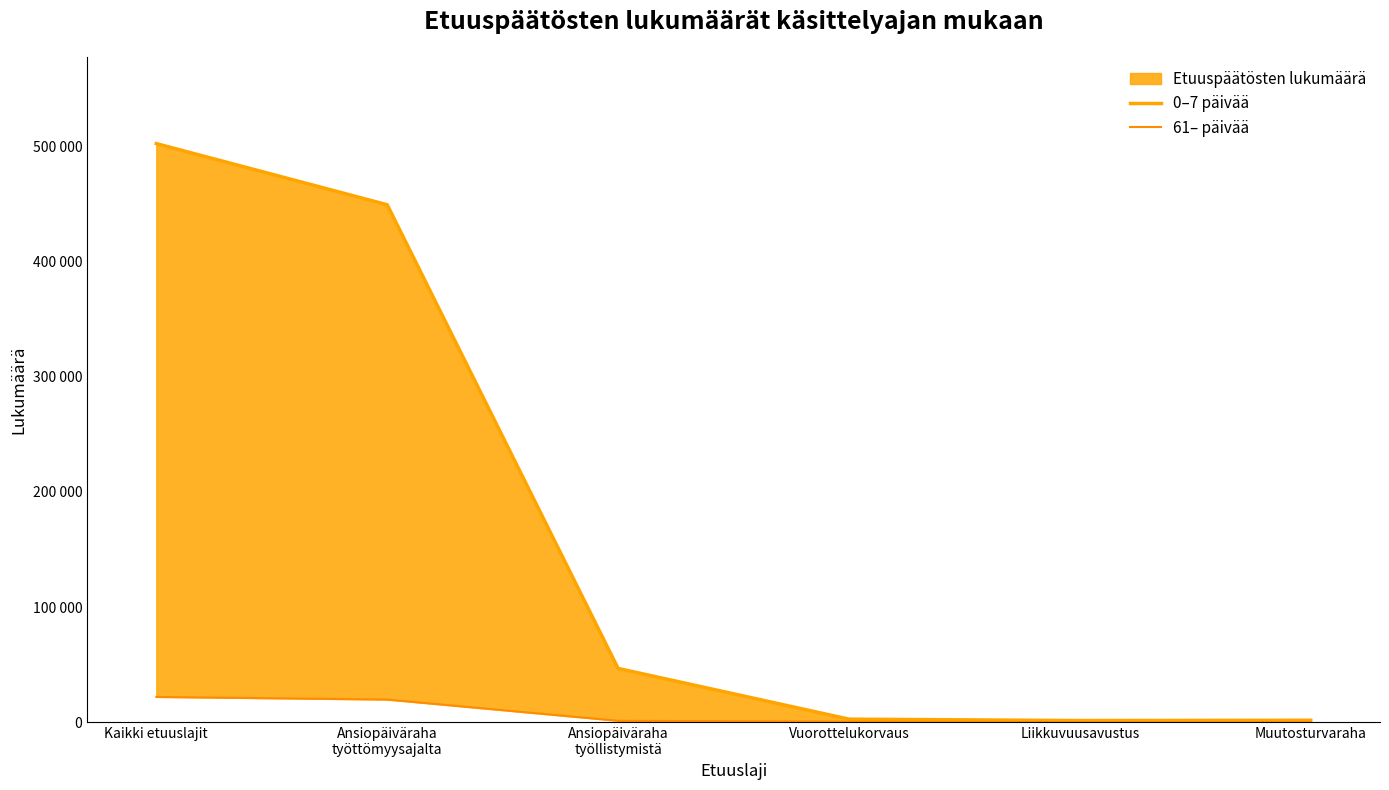

The value of 61– päivää at Ansiopäiväraha
työllistymistä is 308. True or false?

False